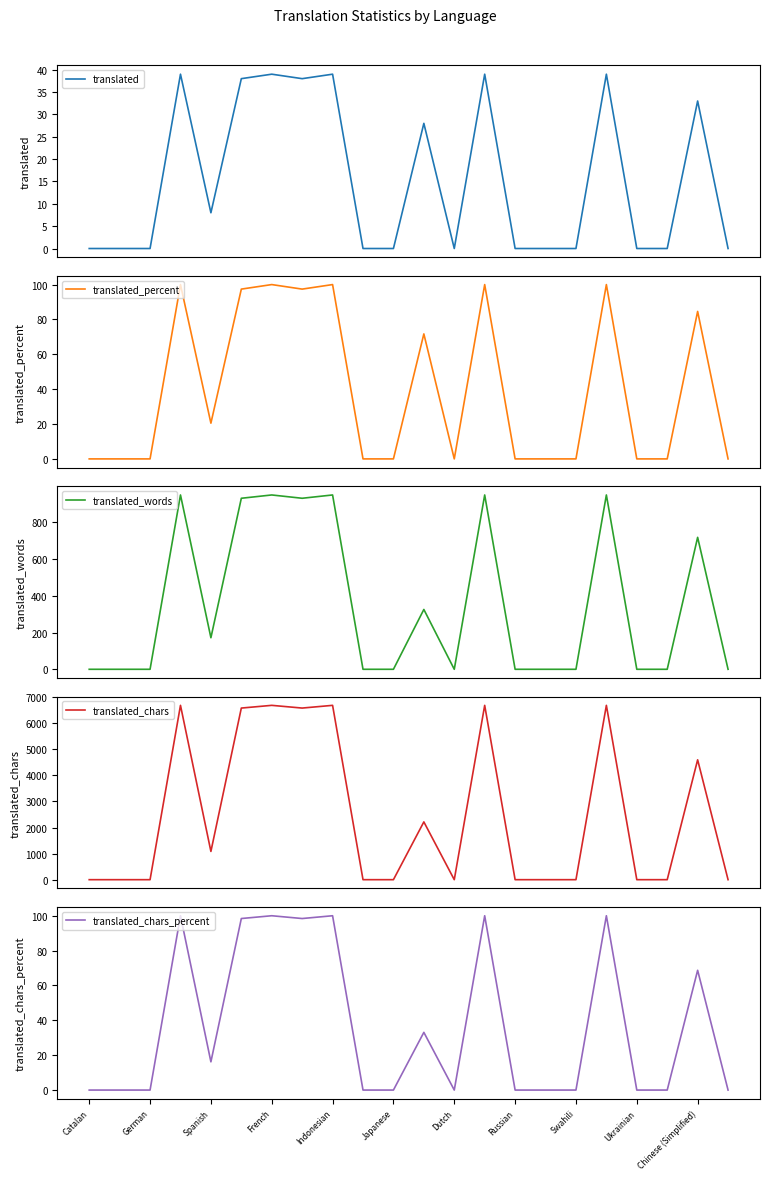

What are all the series names shown in the legend?

translated, translated_percent, translated_words, translated_chars, translated_chars_percent